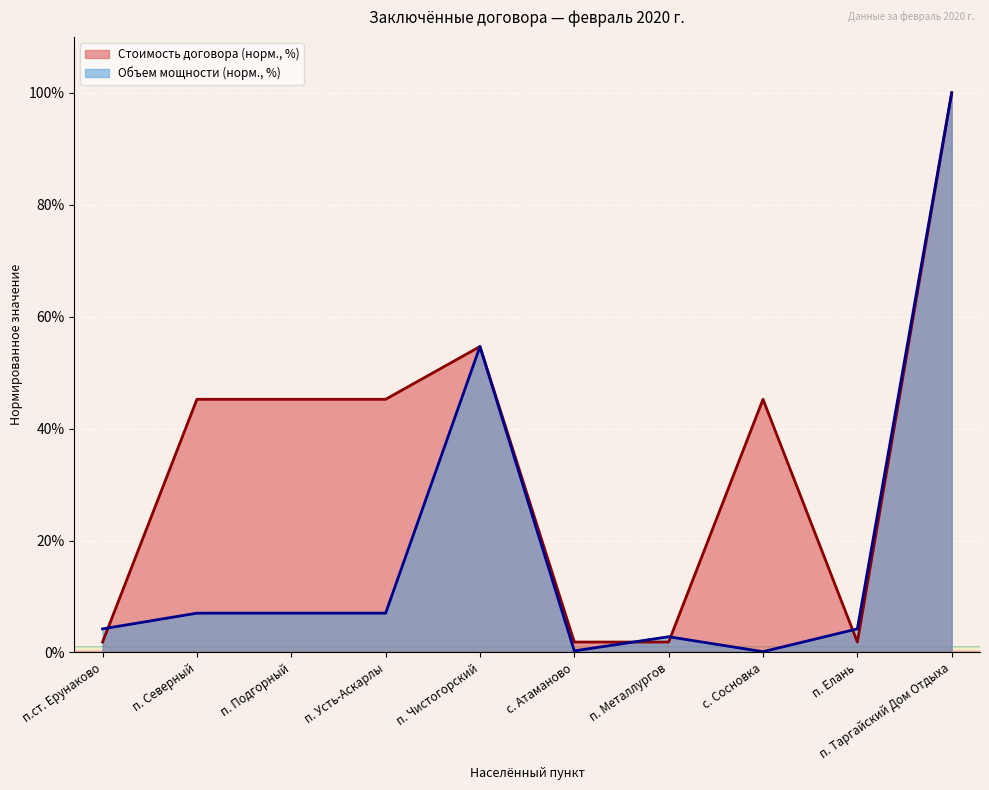

The value of Объем мощности (кВт) at п.ст. Ерунаково is 4.2. True or false?

True